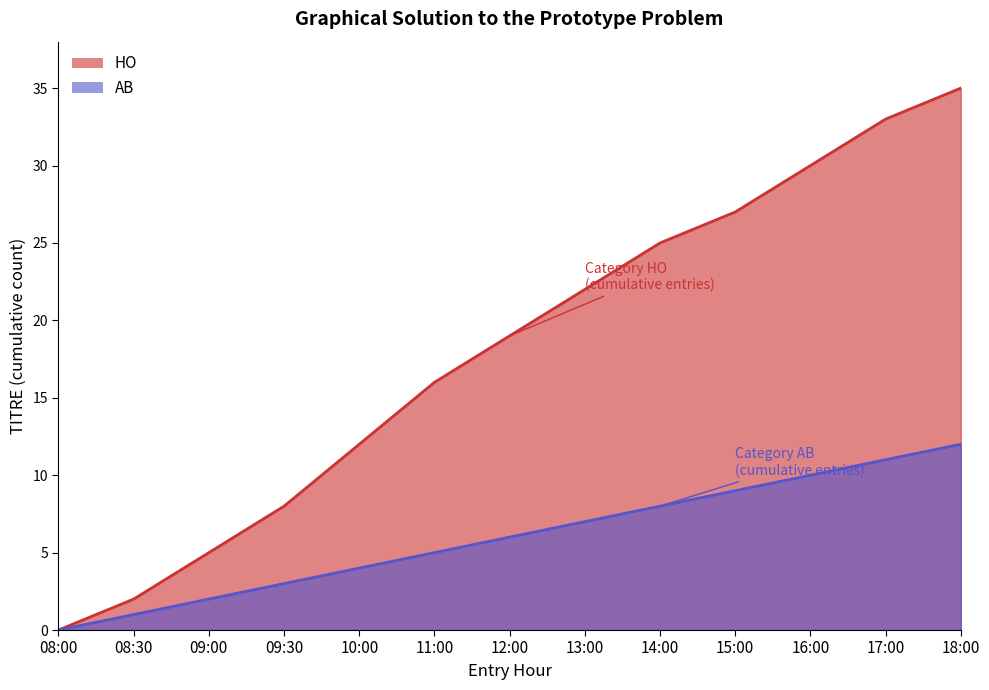

What is the value of the HO point at the 13th from the left?

35